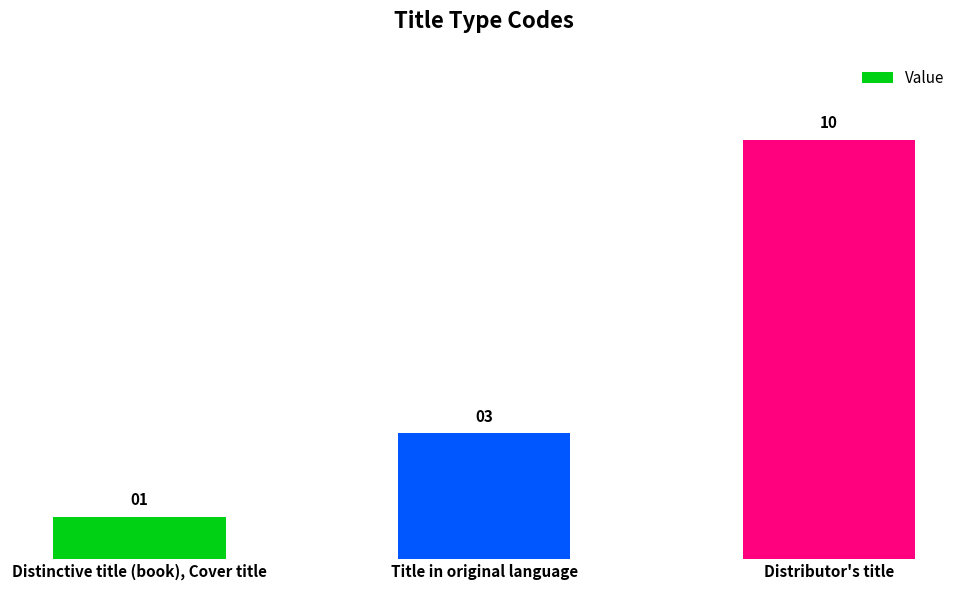

The value at Distinctive title (book), Cover title is 1. True or false?

True